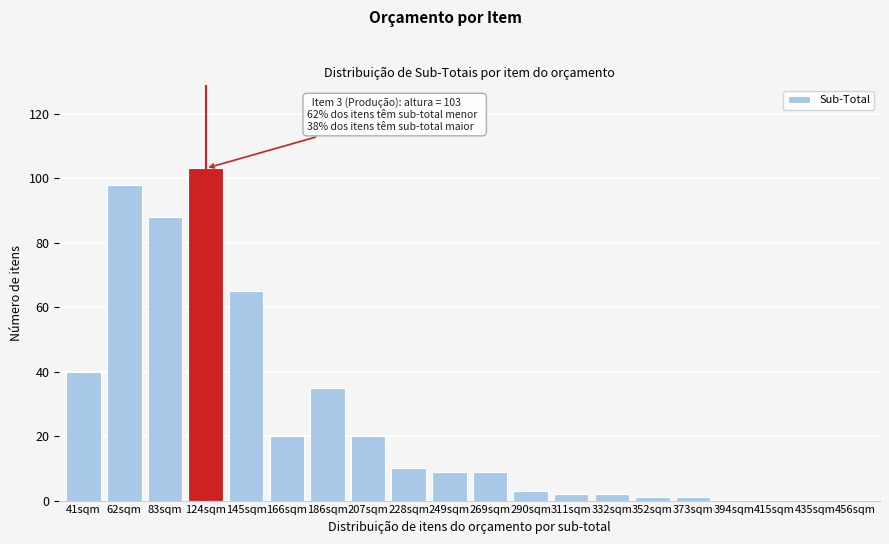

Reading left to right, extract all data points from this chart.

41sqm=40	62sqm=98	83sqm=88	124sqm=103	145sqm=65	166sqm=20	186sqm=35	207sqm=20	228sqm=10	249sqm=9	269sqm=9	290sqm=3	311sqm=2	332sqm=2	352sqm=1	373sqm=1	394sqm=0	415sqm=0	435sqm=0	456sqm=0